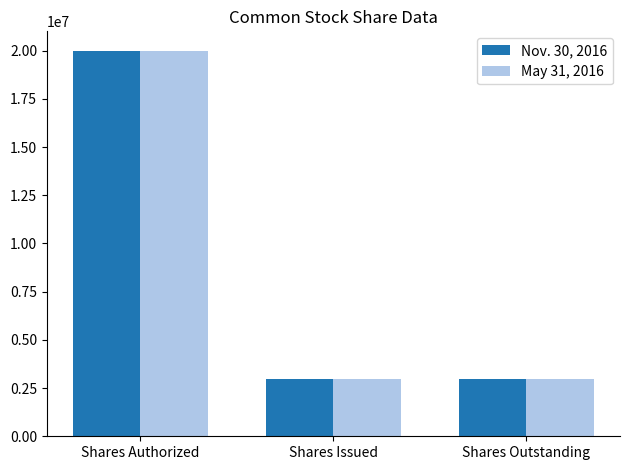

How many data points in Nov. 30, 2016 are above 2995910?

1